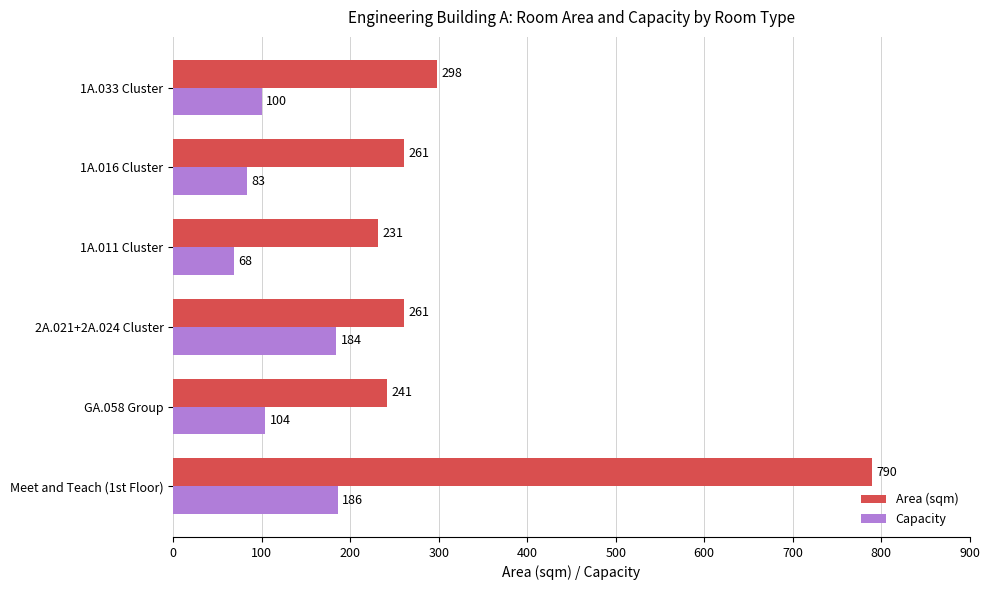

List the series in order of their overall mean, highest first.

Area (sqm), Capacity